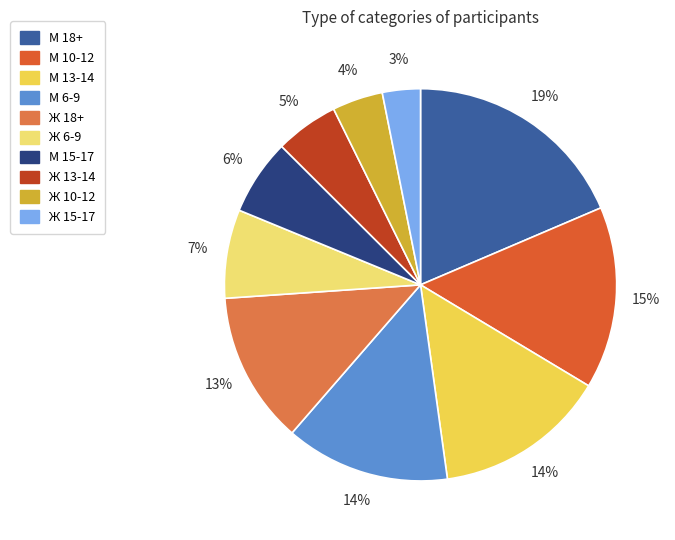

How many segments does this pie chart have?

10